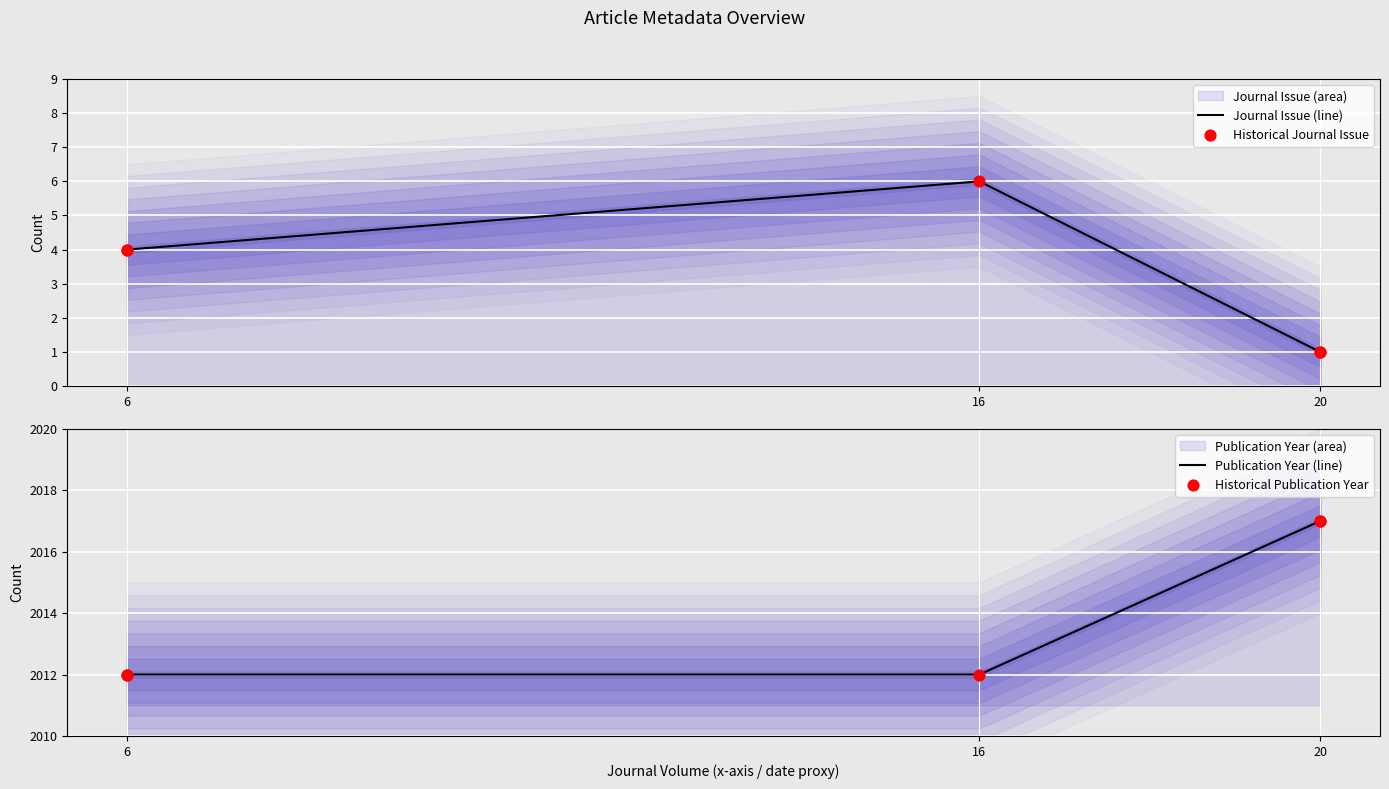

Is the value of Journal Issue (line) at 16 greater than the value of Historical Publication Year at 6?

No